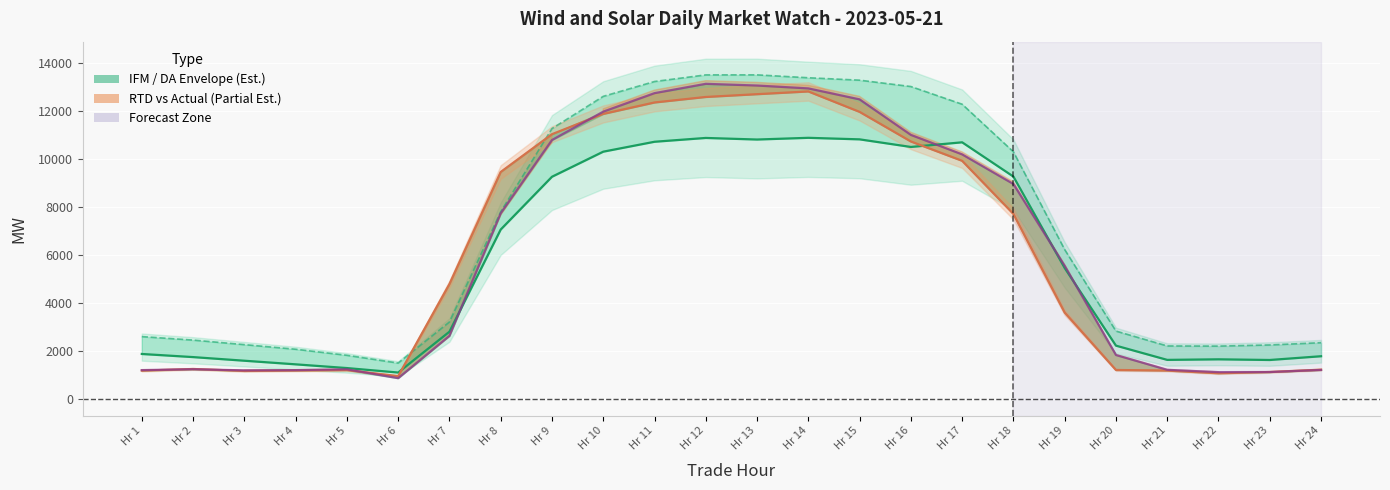

Reading right to left, transcribe all the data shown in this chart.

IFM VER Schedules: Hr 24=1771.4	Hr 23=1614.9	Hr 22=1642.9	Hr 21=1619.3	Hr 20=2212.7	Hr 19=5447.5	Hr 18=9259.1	Hr 17=10687.5	Hr 16=10493.6	Hr 15=10810.7	Hr 14=10874.8	Hr 13=10803.5	Hr 12=10869.3	Hr 11=10710.1	Hr 10=10296.9	Hr 9=9251.6	Hr 8=7051.4	Hr 7=2793.8	Hr 6=1091.7	Hr 5=1278.5	Hr 4=1433.8	Hr 3=1584.4	Hr 2=1735.6	Hr 1=1865.6
DA VER Forecasts: Hr 24=2335.9	Hr 23=2241.2	Hr 22=2193.1	Hr 21=2199.5	Hr 20=2819.8	Hr 19=6216.0	Hr 18=10290.9	Hr 17=12275.1	Hr 16=13012.2	Hr 15=13277.2	Hr 14=13378.0	Hr 13=13498.4	Hr 12=13497.3	Hr 11=13221.6	Hr 10=12602.8	Hr 9=11258.9	Hr 8=7791.3	Hr 7=3198.5	Hr 6=1487.0	Hr 5=1810.5	Hr 4=2063.1	Hr 3=2254.8	Hr 2=2444.4	Hr 1=2589.6
RTD Cleared Value: Hr 24=1212.1	Hr 23=1114.3	Hr 22=1062.1	Hr 21=1174.0	Hr 20=1198.7	Hr 19=3590.9	Hr 18=7702.0	Hr 17=9916.0	Hr 16=10722.2	Hr 15=11955.4	Hr 14=12807.3	Hr 13=12693.3	Hr 12=12577.0	Hr 11=12347.4	Hr 10=11870.2	Hr 9=11025.2	Hr 8=9450.5	Hr 7=4778.4	Hr 6=942.1	Hr 5=1193.7	Hr 4=1177.9	Hr 3=1158.7	Hr 2=1240.2	Hr 1=1171.7
Actual: Hr 24=1199.8	Hr 23=1113.7	Hr 22=1109.1	Hr 21=1206.2	Hr 20=1822.9	Hr 19=5539.7	Hr 18=8950.0	Hr 17=10184.6	Hr 16=10996.3	Hr 15=12477.5	Hr 14=12934.5	Hr 13=13053.9	Hr 12=13125.2	Hr 11=12736.3	Hr 10=11965.0	Hr 9=10782.4	Hr 8=7727.9	Hr 7=2620.9	Hr 6=857.2	Hr 5=1226.4	Hr 4=1192.8	Hr 3=1183.0	Hr 2=1228.5	Hr 1=1193.6